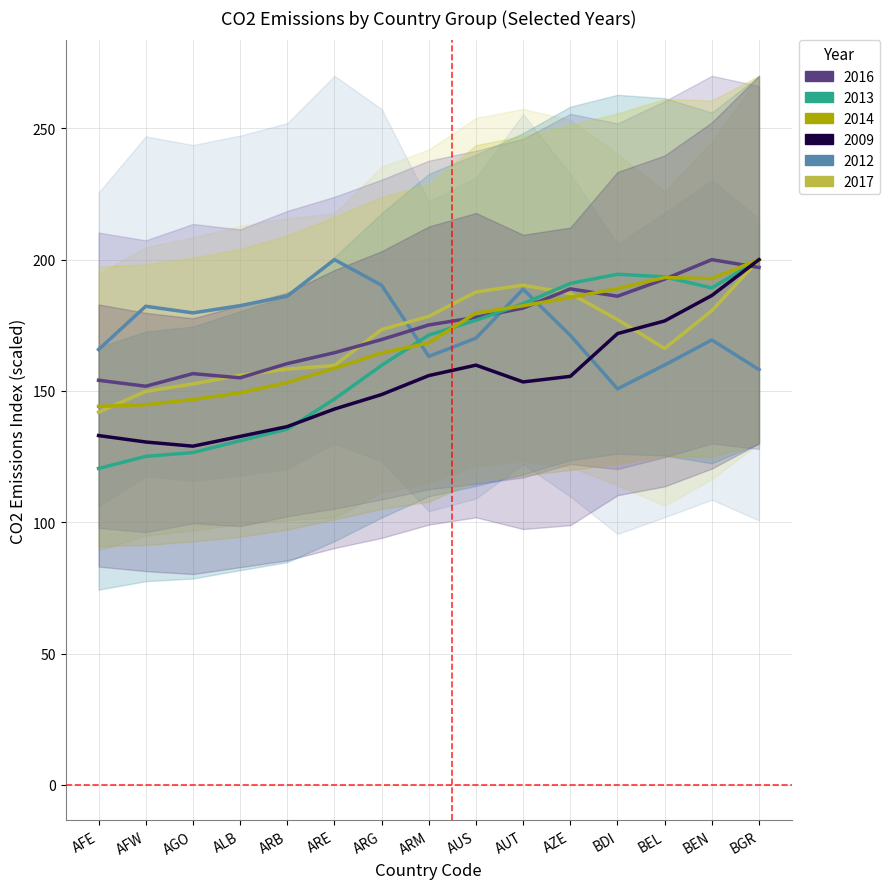

Rank the series by their maximum value, from highest to lowest.

2009, 2012, 2014, 2016, 2013, 2017